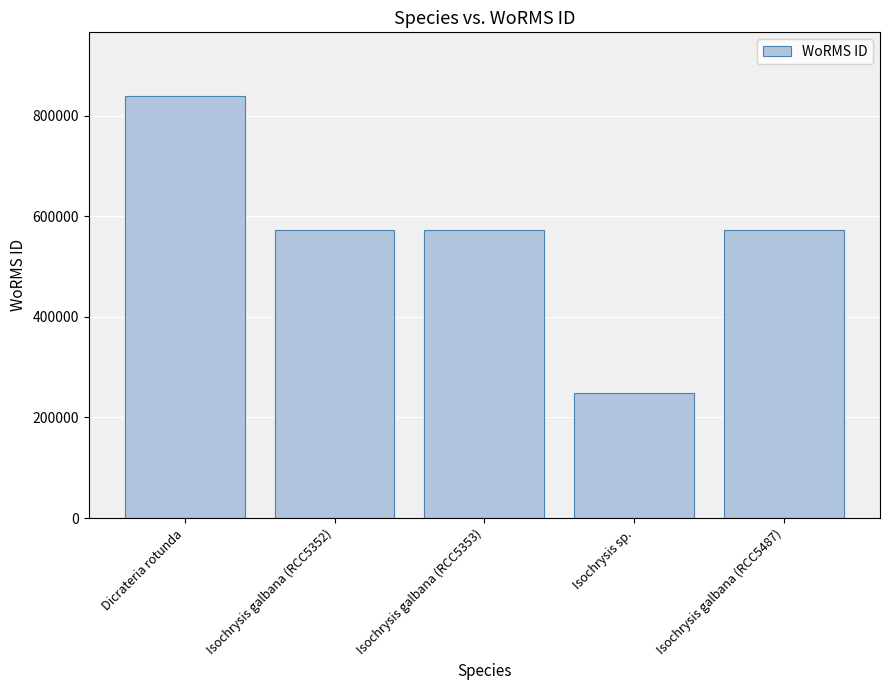

Are the bars horizontal?

No